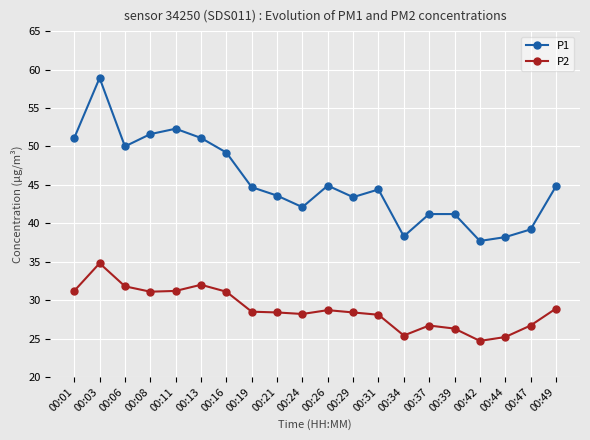

The value of P2 at 00:13 is 32.0. True or false?

True